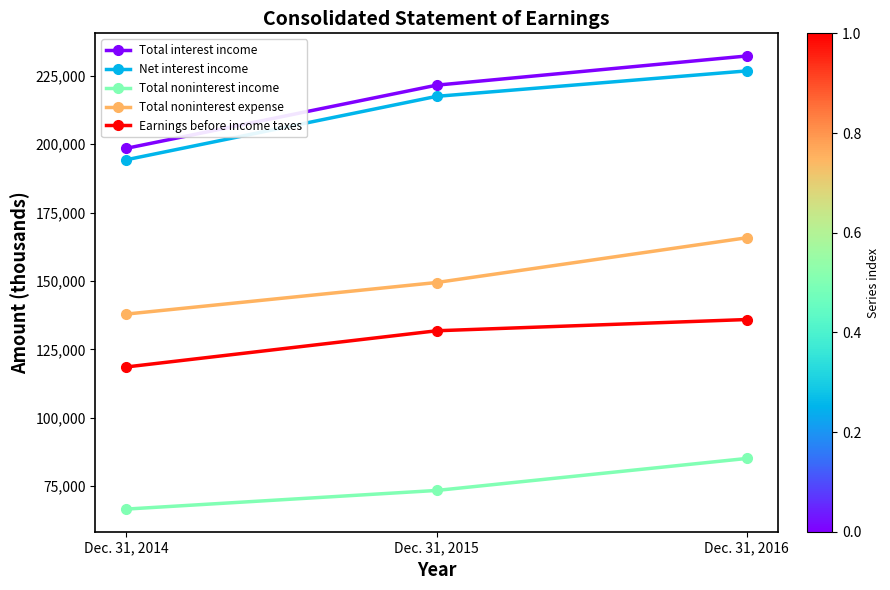

Reading left to right, transcribe all the data shown in this chart.

Total interest income: Dec. 31, 2014=198539	Dec. 31, 2015=221623	Dec. 31, 2016=232288
Net interest income: Dec. 31, 2014=194358	Dec. 31, 2015=217535	Dec. 31, 2016=226837
Total noninterest income: Dec. 31, 2014=66624	Dec. 31, 2015=73432	Dec. 31, 2016=85132
Total noninterest expense: Dec. 31, 2014=137925	Dec. 31, 2015=149464	Dec. 31, 2016=165830
Earnings before income taxes: Dec. 31, 2014=118592	Dec. 31, 2015=131818	Dec. 31, 2016=135927